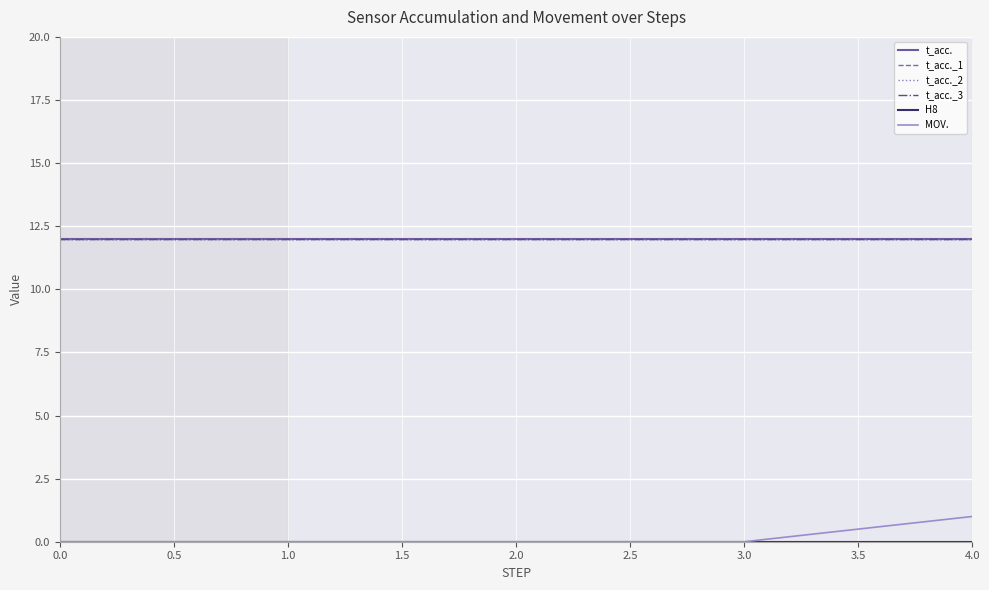

What is the difference between the highest and lowest values at 1.0?

12